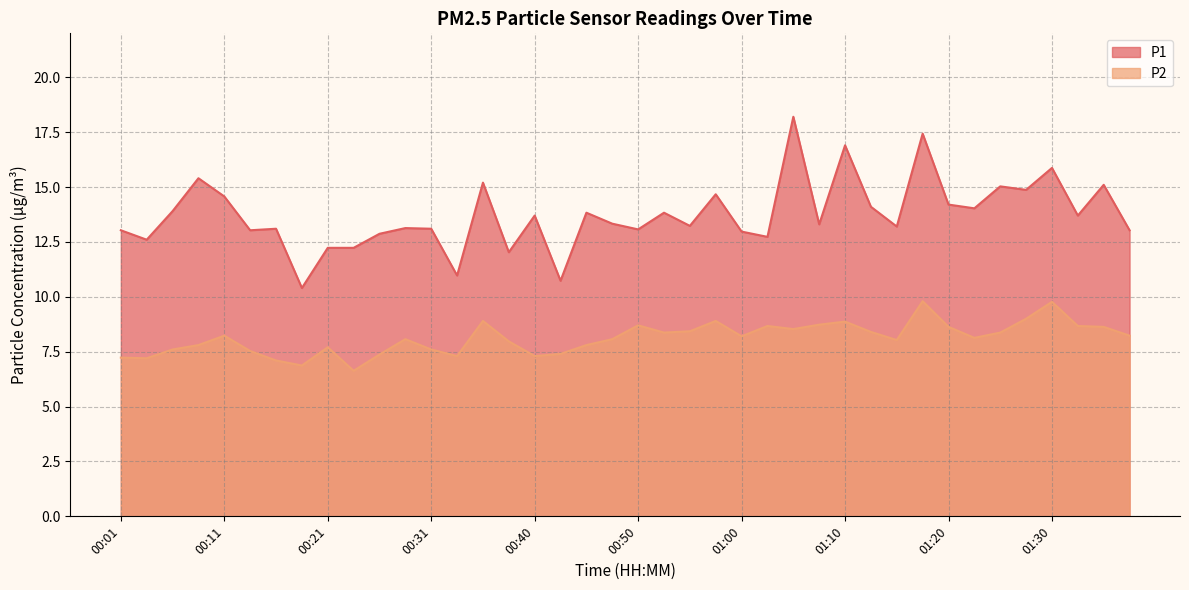

What is the average value of the P1 series?

13.7